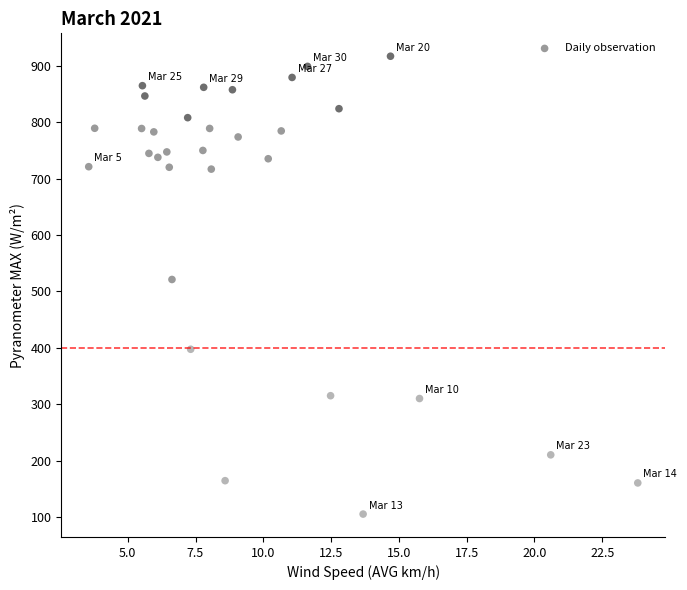

What Y value in the scatter plot is closest to 511?

521.2